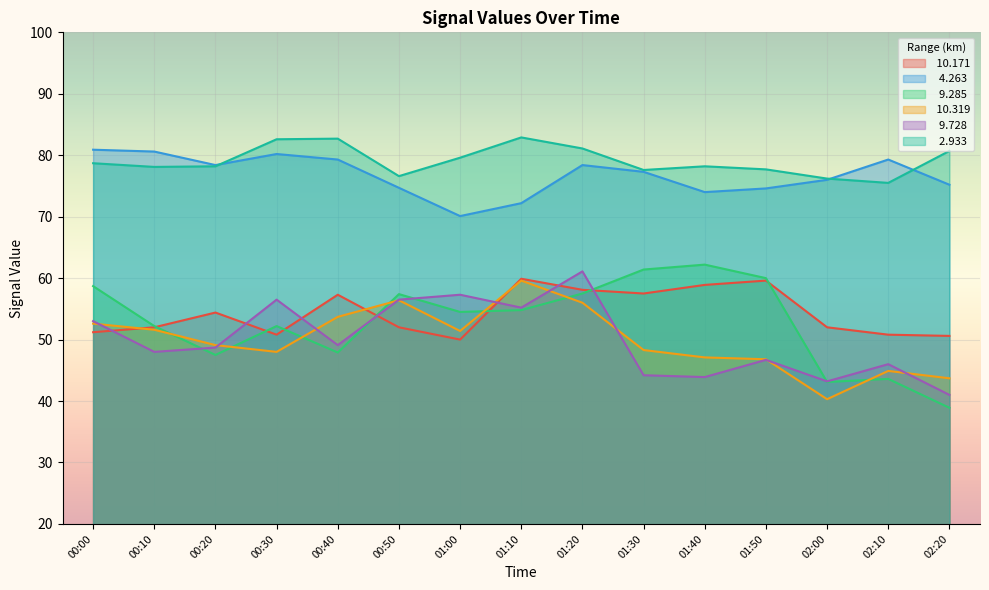

How many distinct data groups are displayed?

6